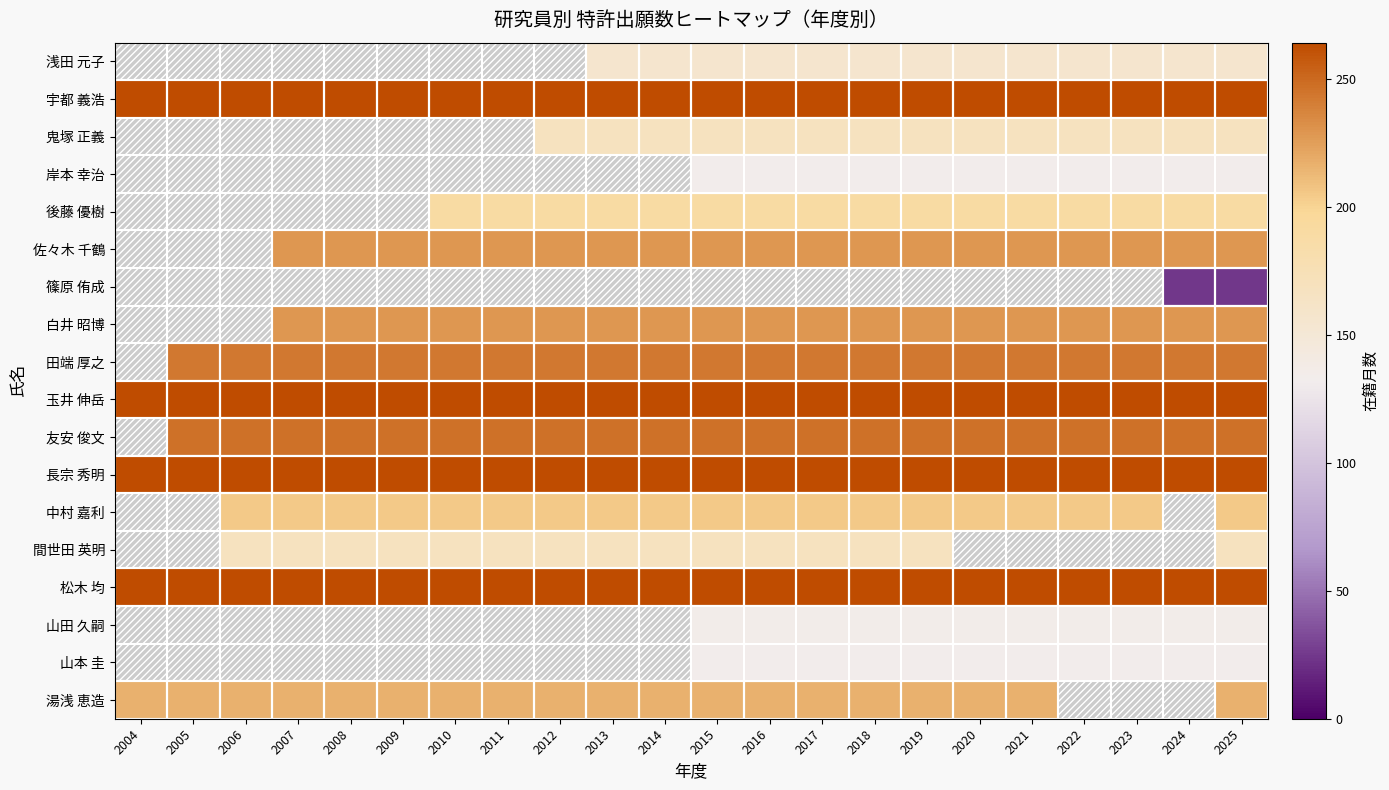

What is the maximum value shown in the chart?

264.0